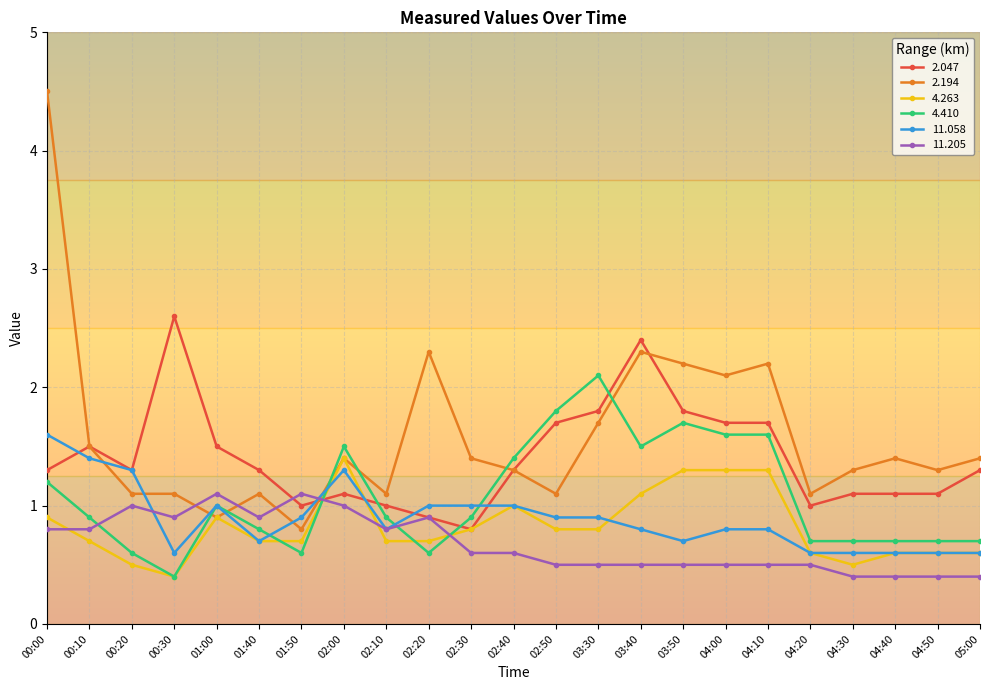

What is the total value across all series at 04:40?

4.8